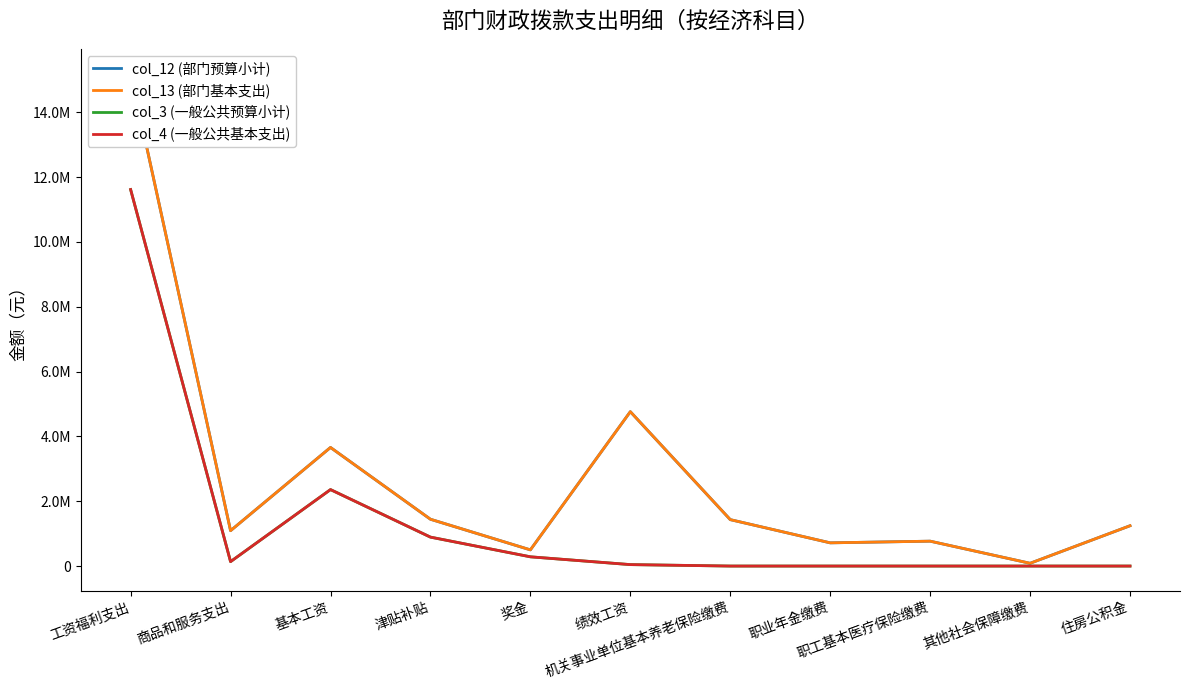

How many values in the col_4 (一般公共基本支出) series exceed 44628?

5